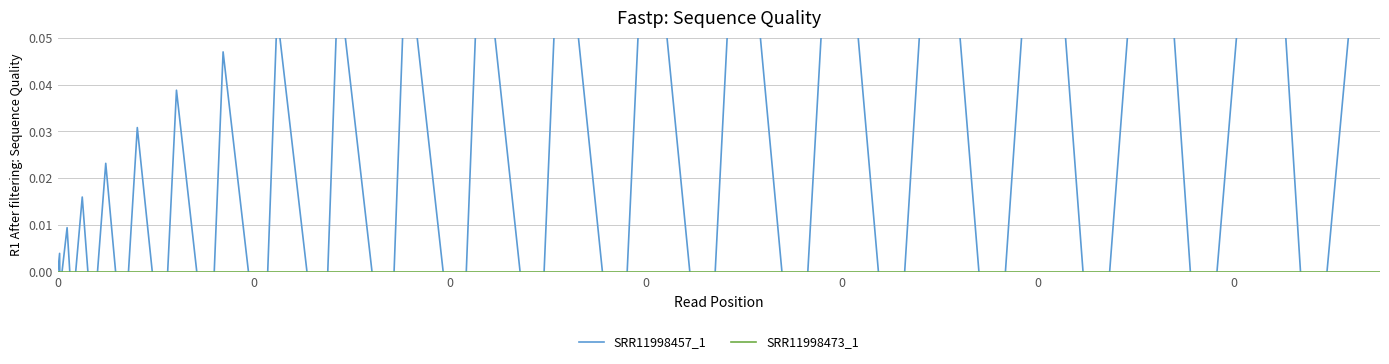

The SRR11998457_1 series shows 0.2 at 29. True or false?

False